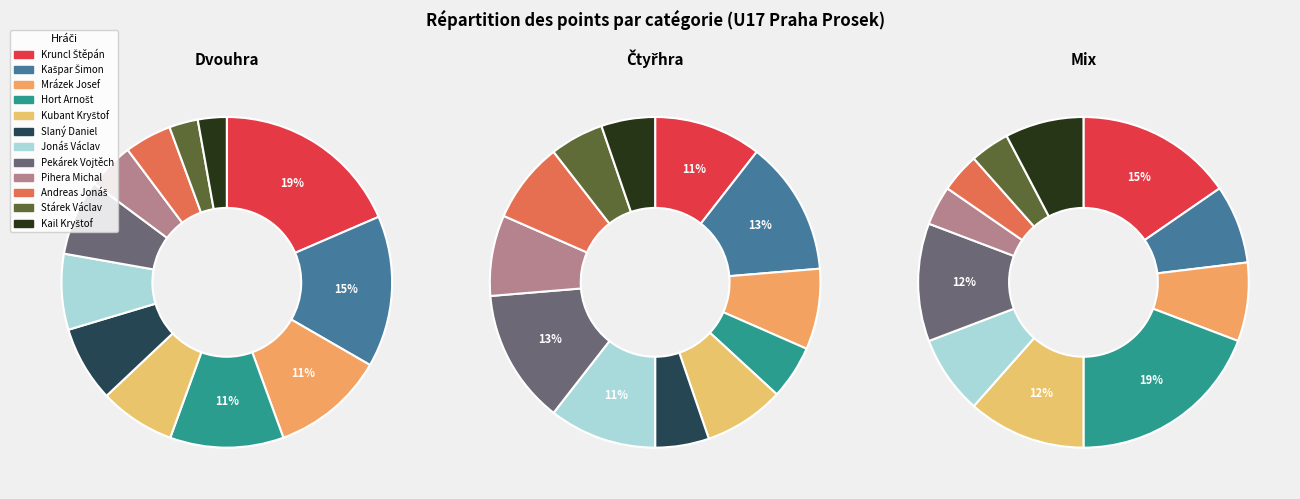

To the nearest percent, what percentage of the pie is Slaný Daniel?

7%